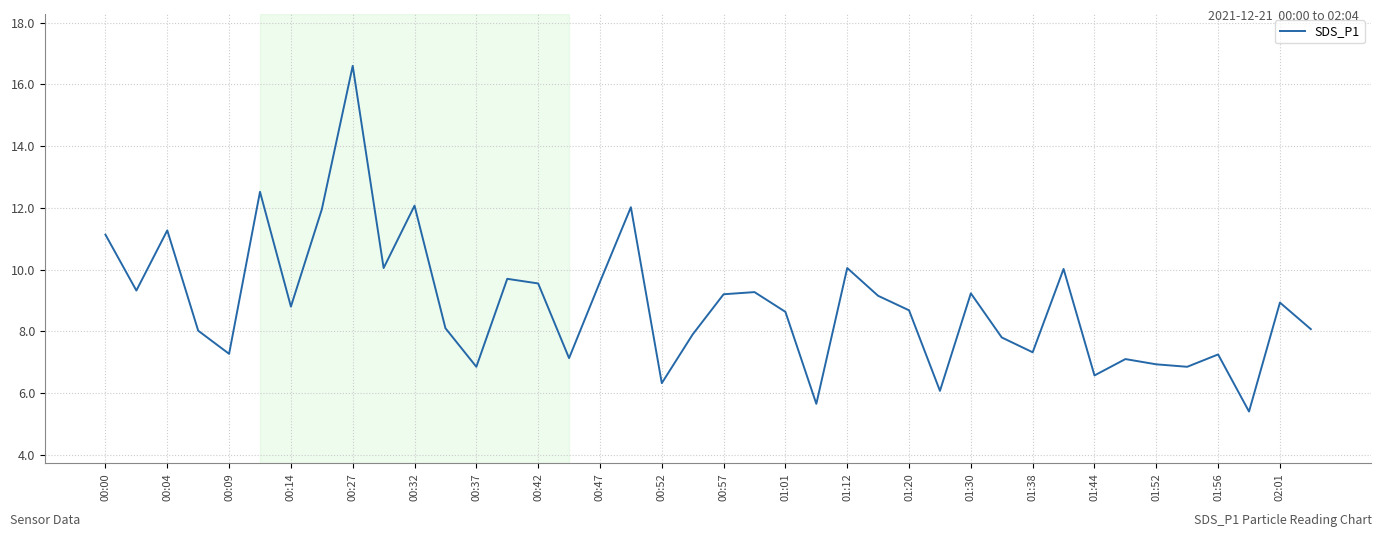

What is the greatest value displayed?

16.6